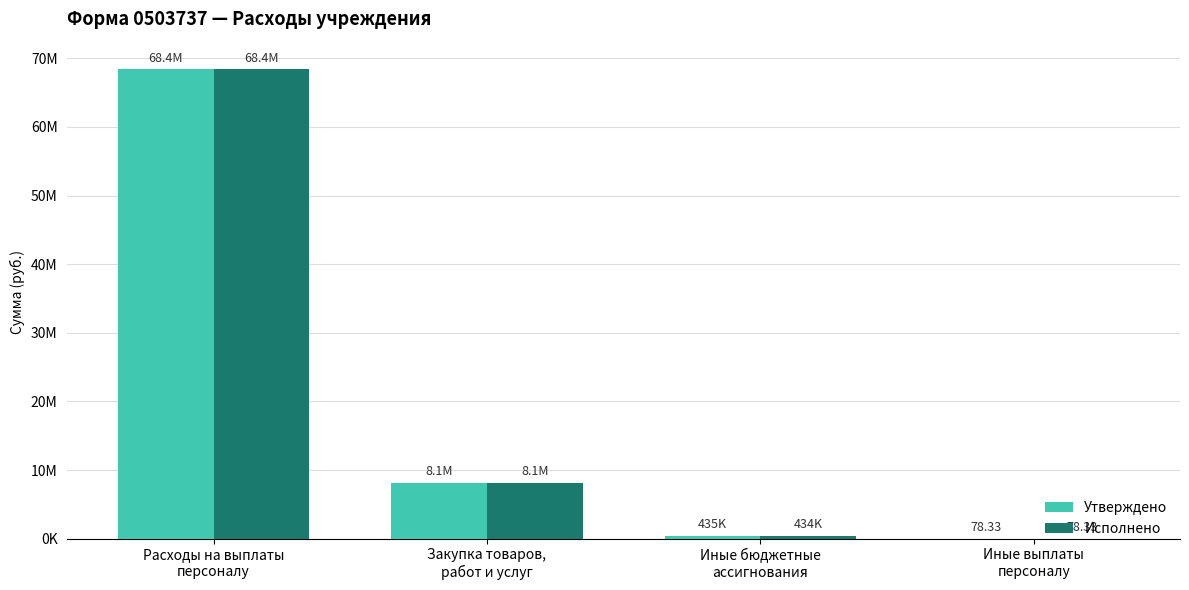

Are the bars grouped side by side (vs. stacked)?

Yes